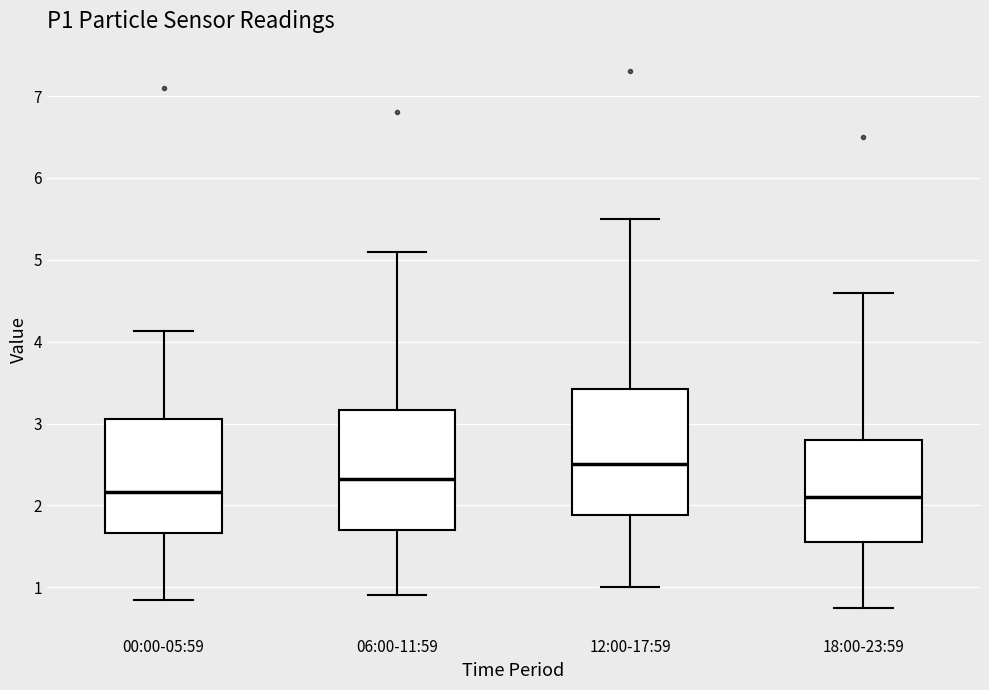

Which box has the highest median line?

12:00-17:59